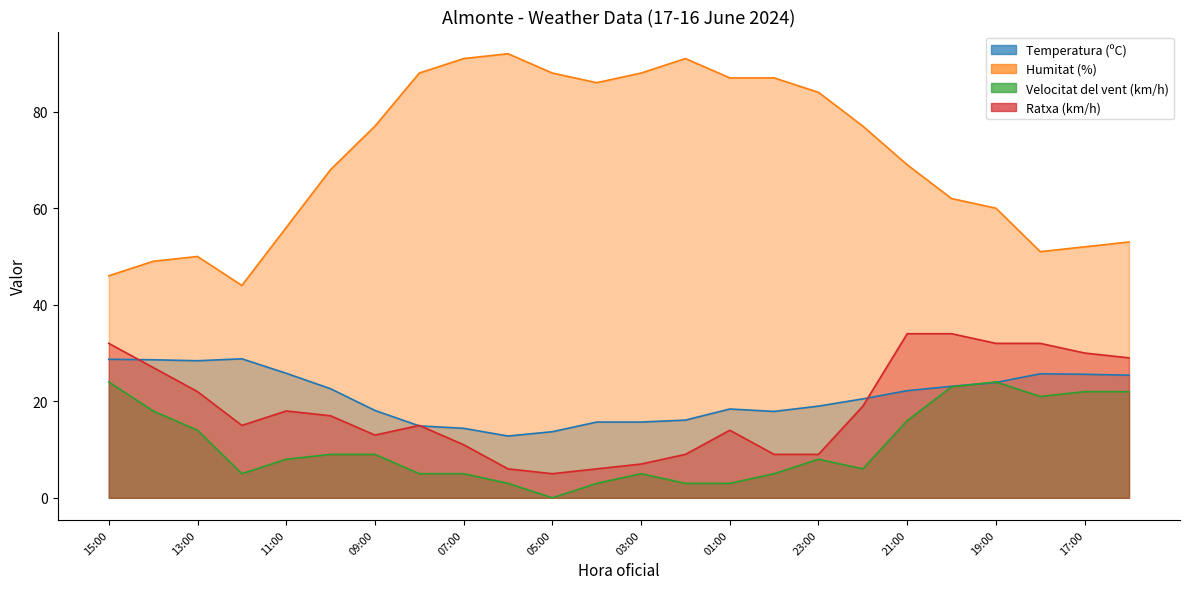

What is the minimum value for Temperatura (ºC)?

12.8